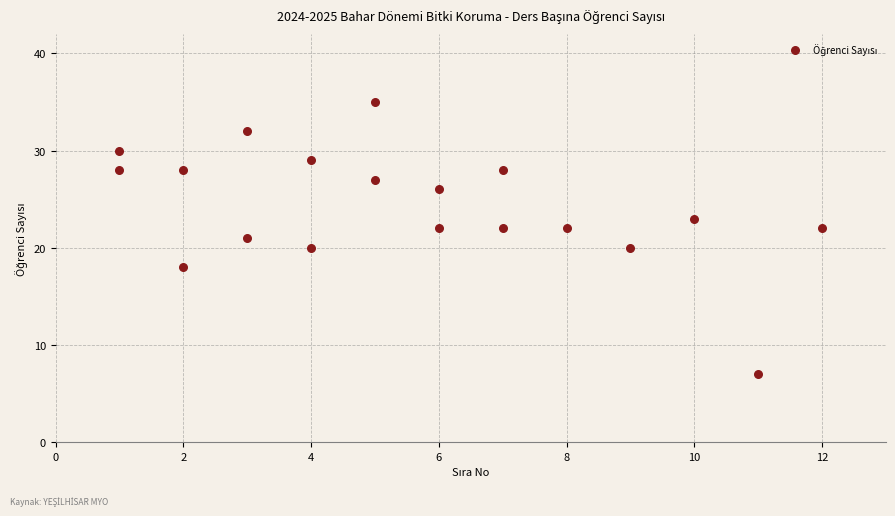

What is the range of X values (max minus min)?

11